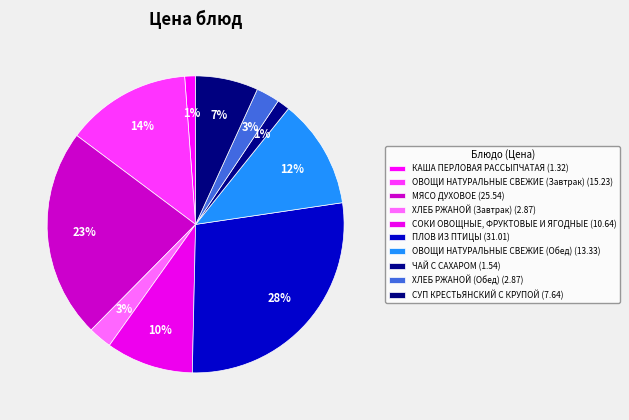

Do ЧАЙ С САХАРОМ and СОКИ ОВОЩНЫЕ, ФРУКТОВЫЕ И ЯГОДНЫЕ together represent more than half of the pie?

No